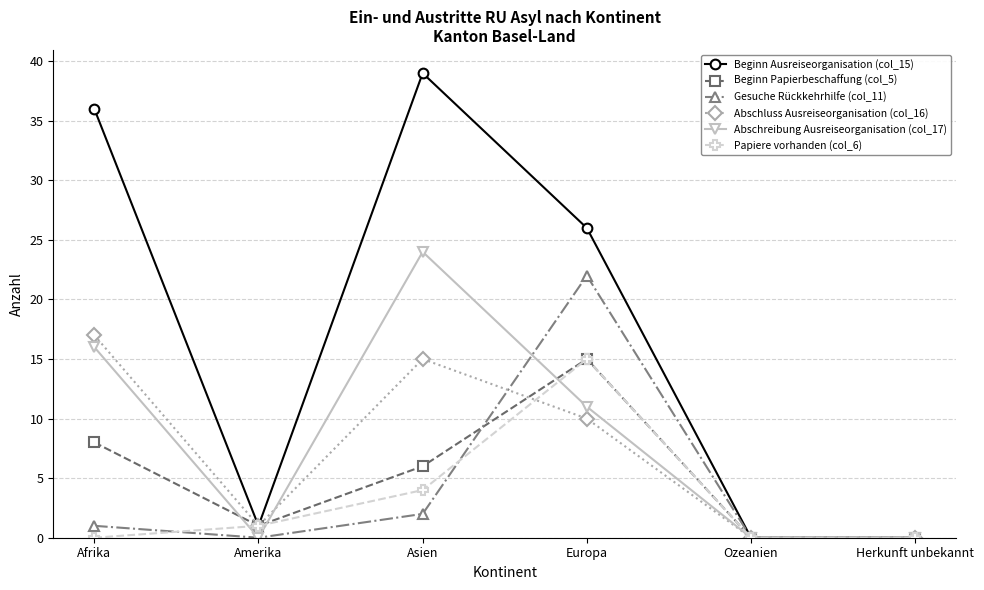

Which category has the highest value across all series?

Asien